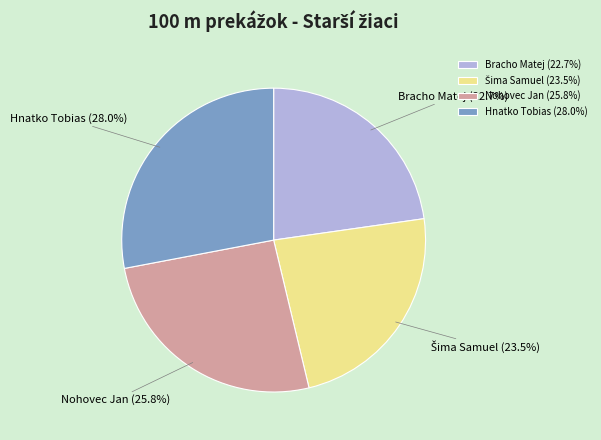

Is there a majority slice in this chart?

No